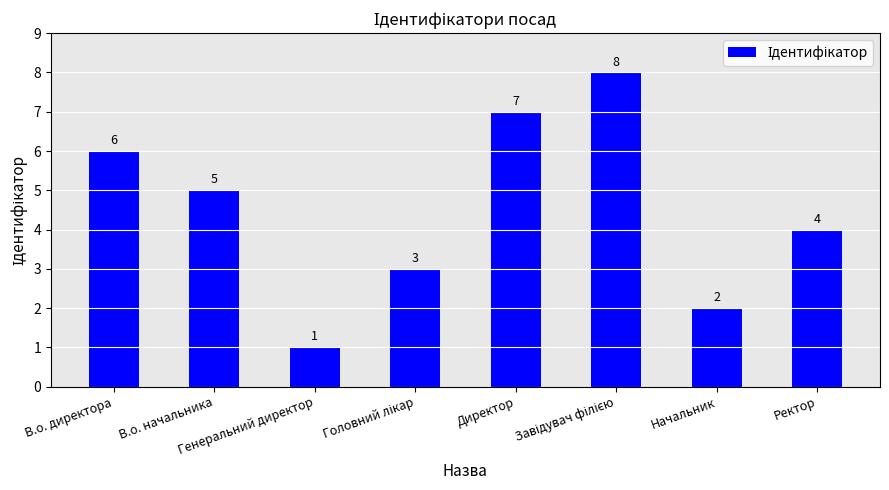

How many values are between 3 and 7?

5